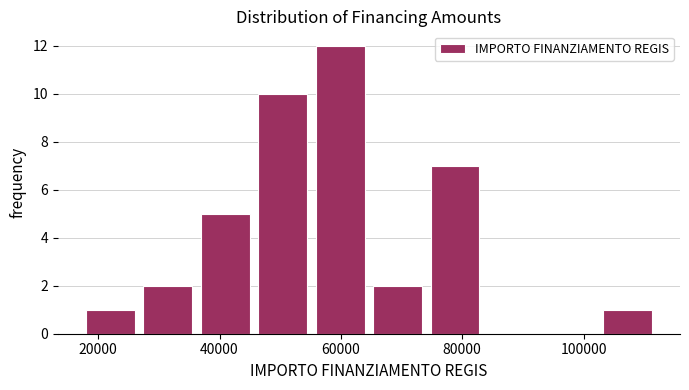

Which range on the x-axis has the tallest bar?

56000 to 64000